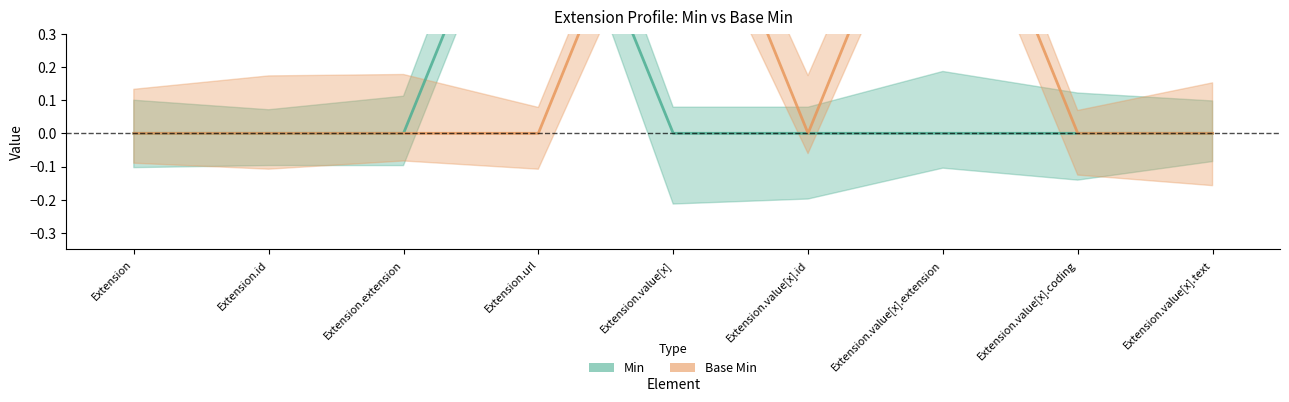

At which category does Min reach its first local peak?

Extension.url